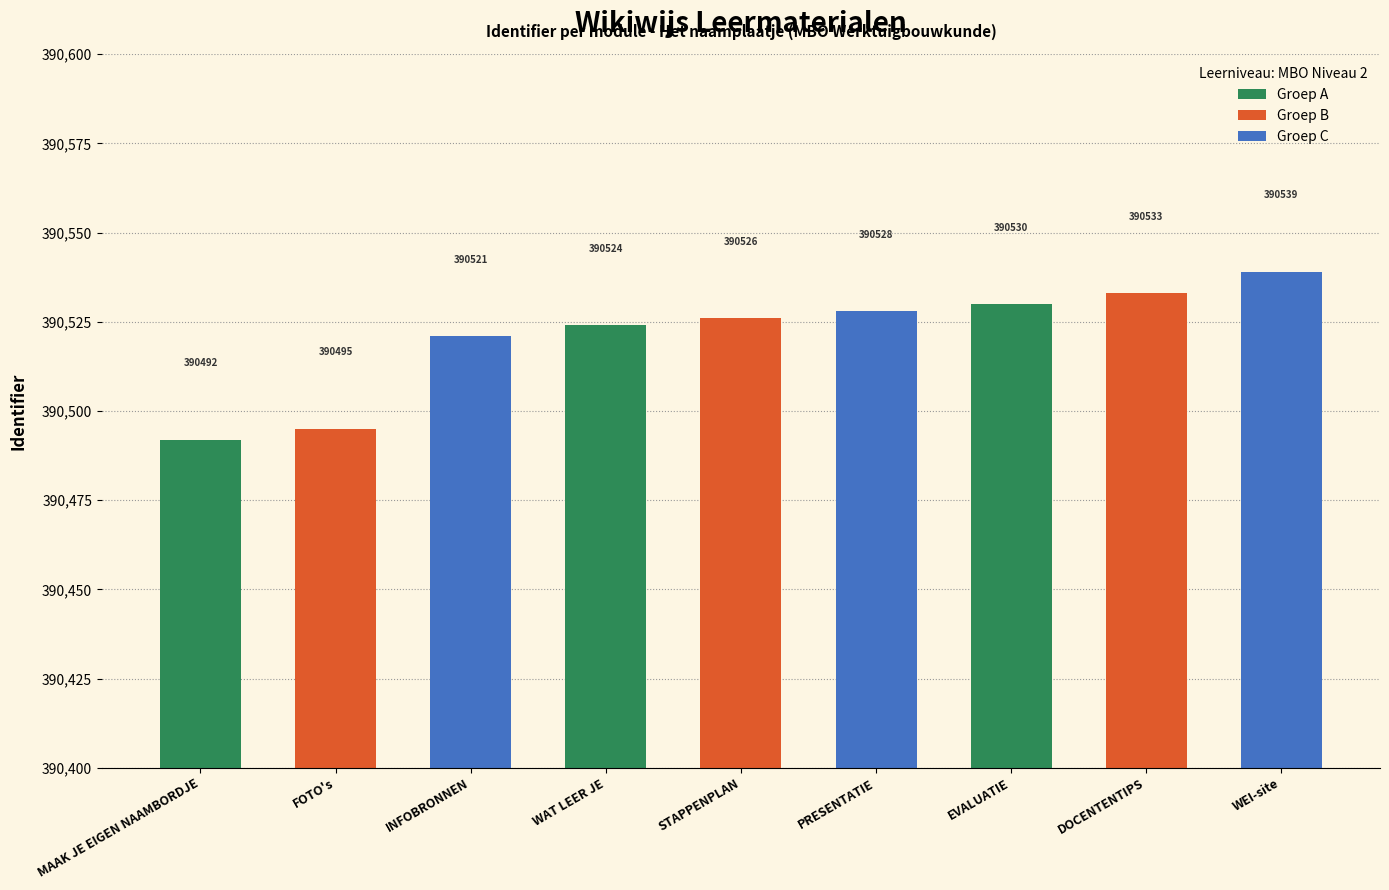

What is the spread (max minus min) of values at STAPPENPLAN?

4